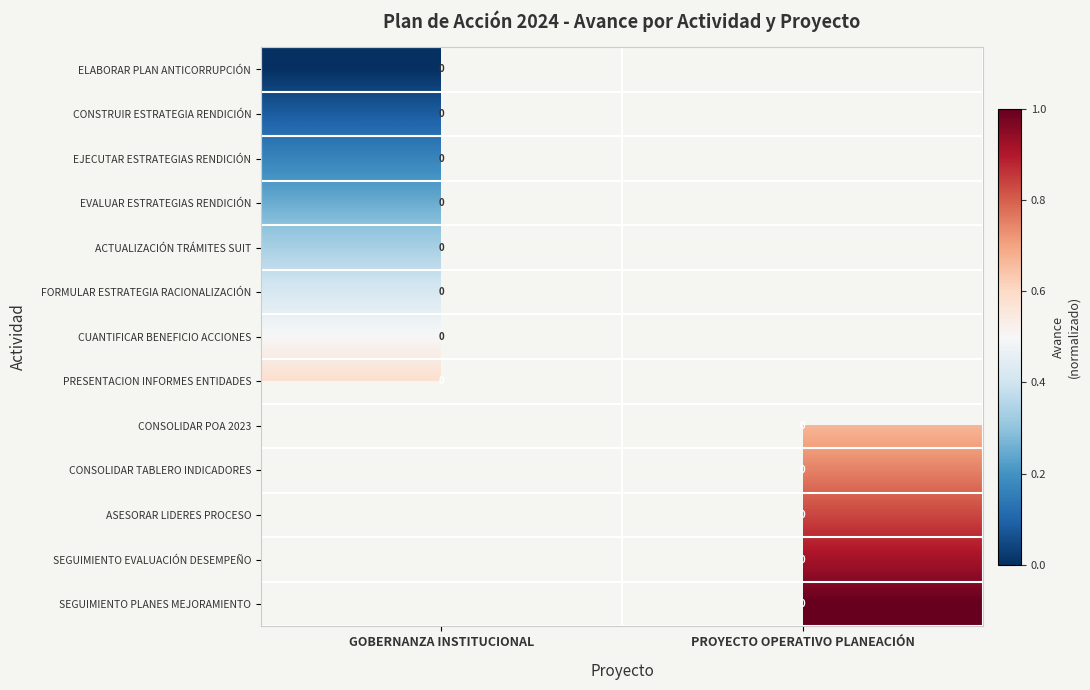

At how many categories does at least one series exceed 0?

2